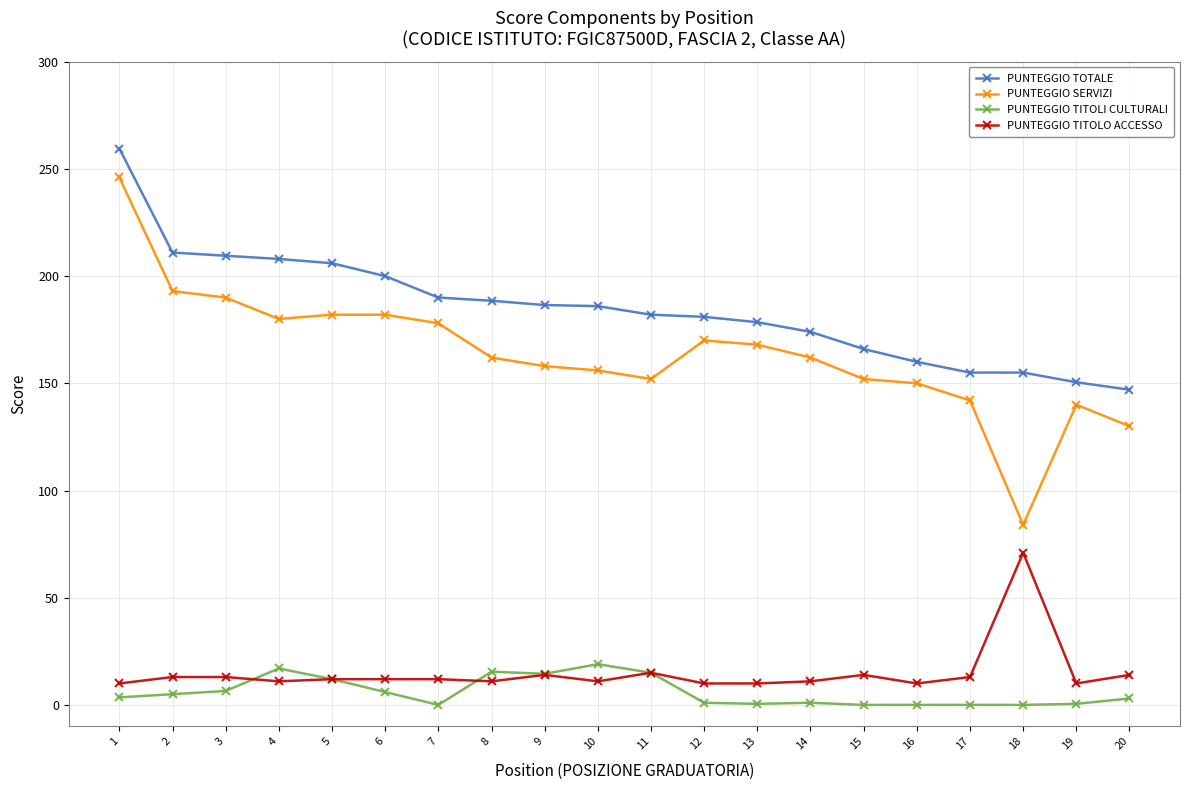

Count the number of data series in this chart.

4